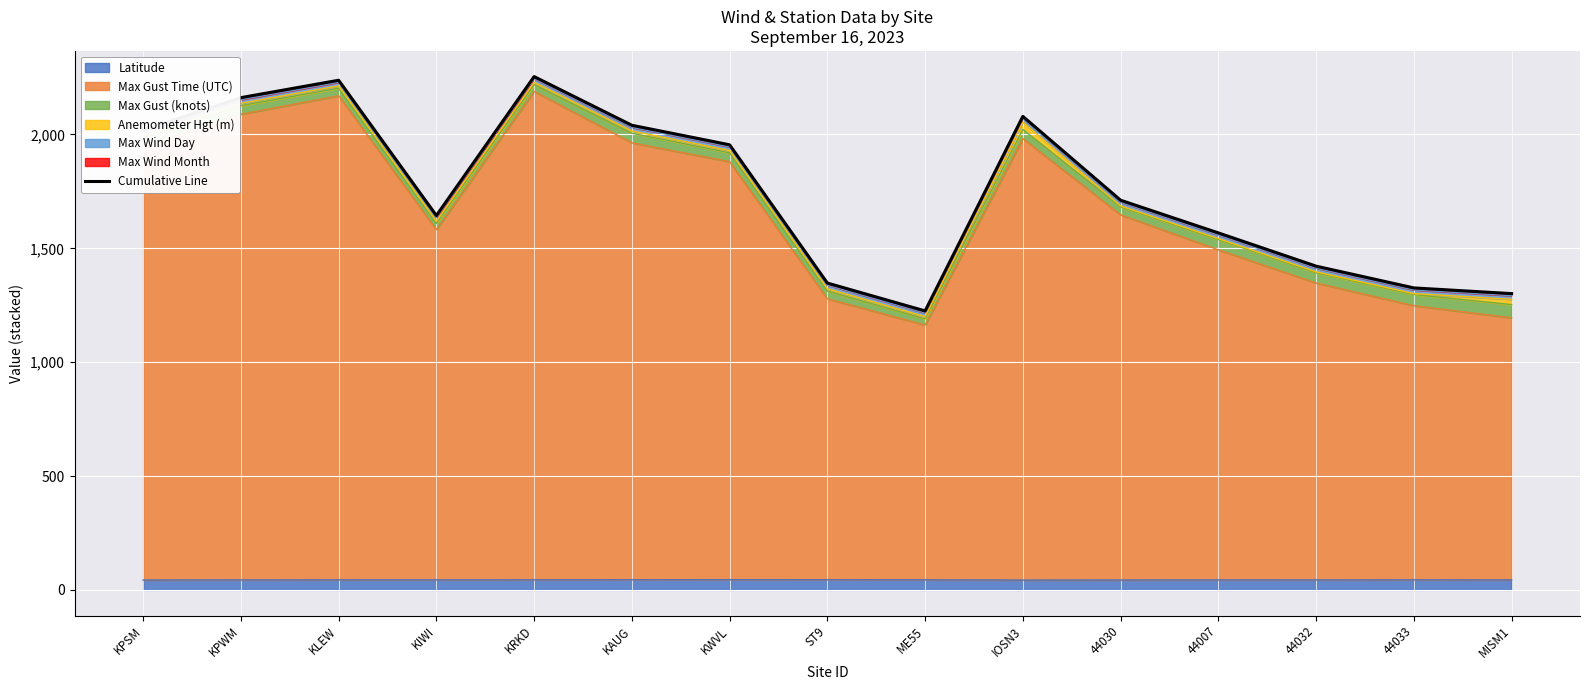

Count the number of categories in the chart.

15